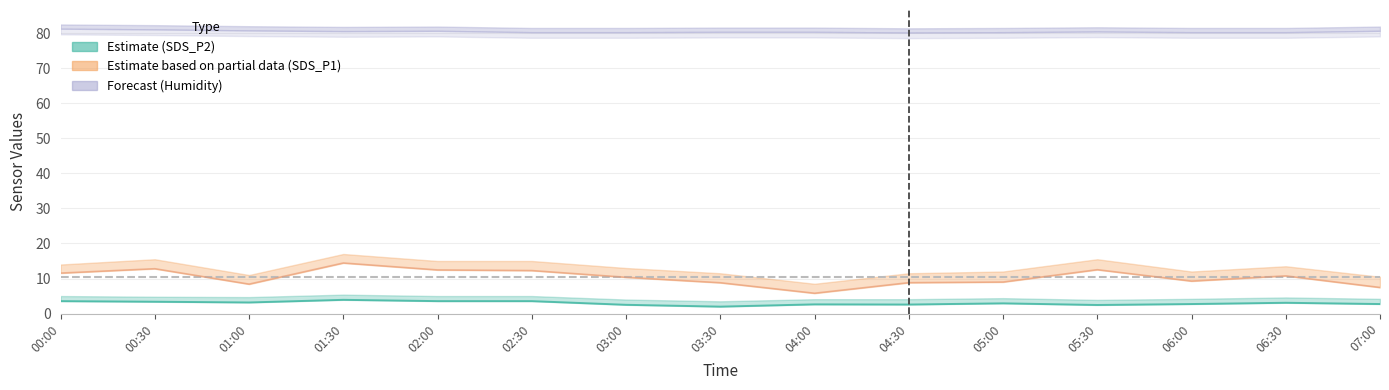

Rank the series at 00:30 from lowest to highest value.

SDS_P2, SDS_P1, Humidity